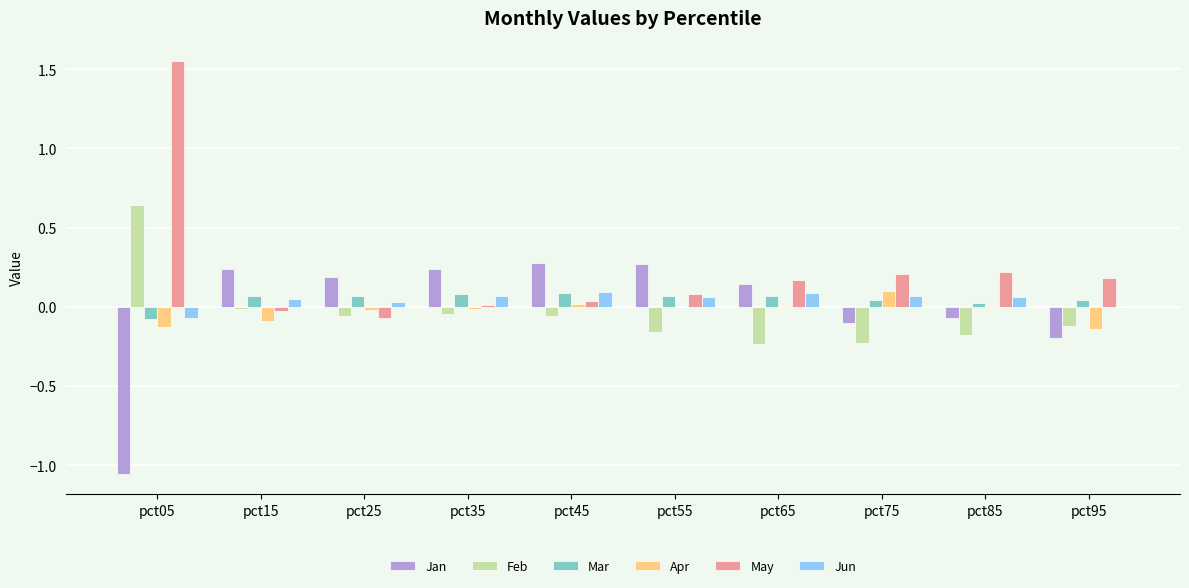

Is the value of Apr at pct85 greater than the value of Feb at pct45?

Yes